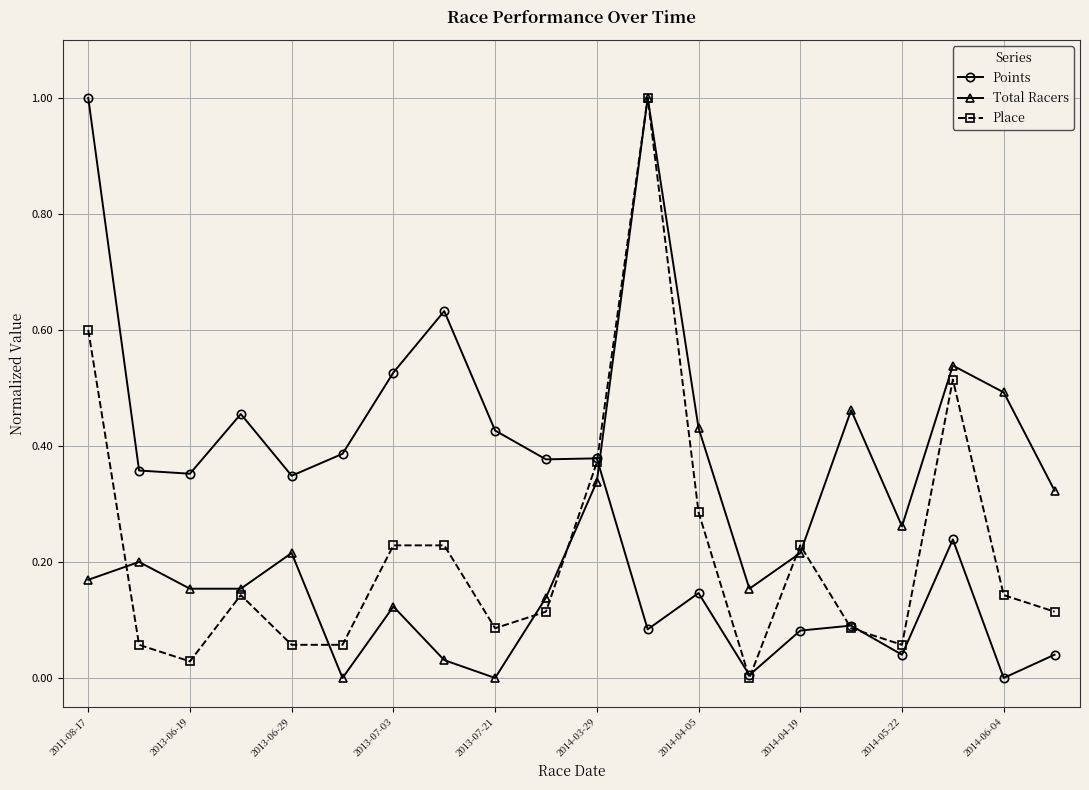

How many categories are shown in the chart?

20